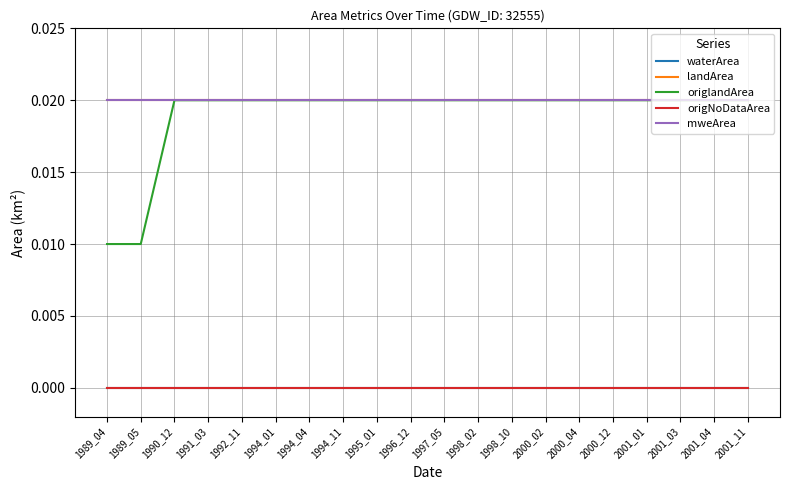

Does the chart have visible grid lines?

Yes